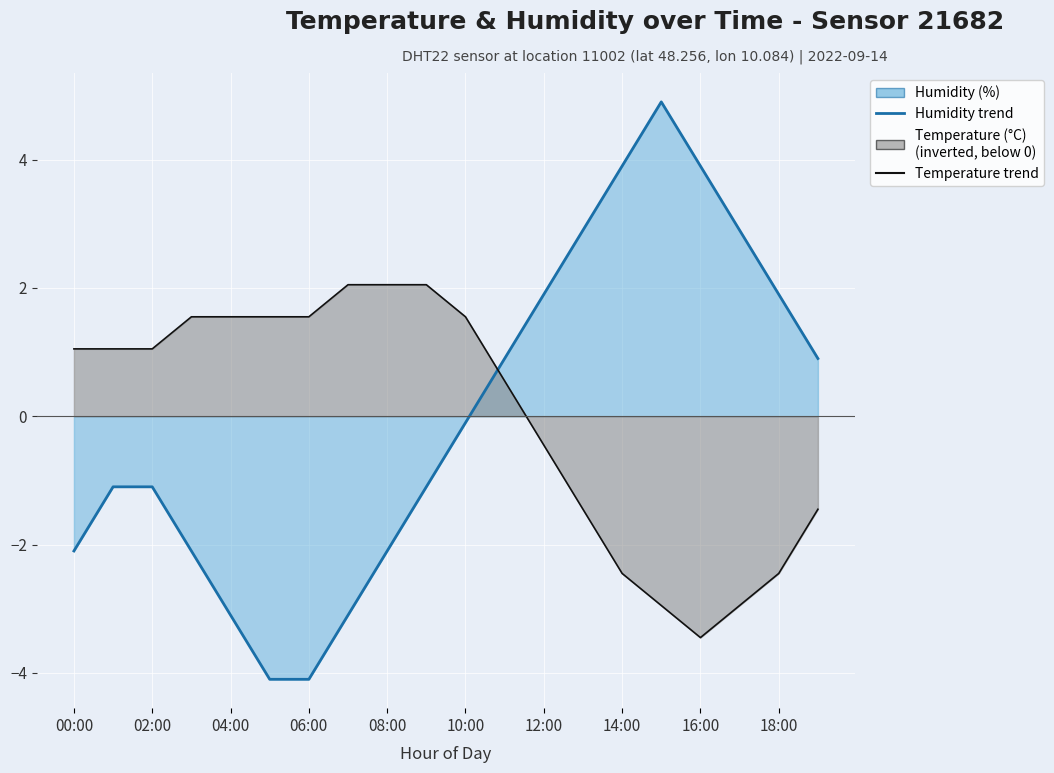

At how many categories does at least one series exceed -1?

20